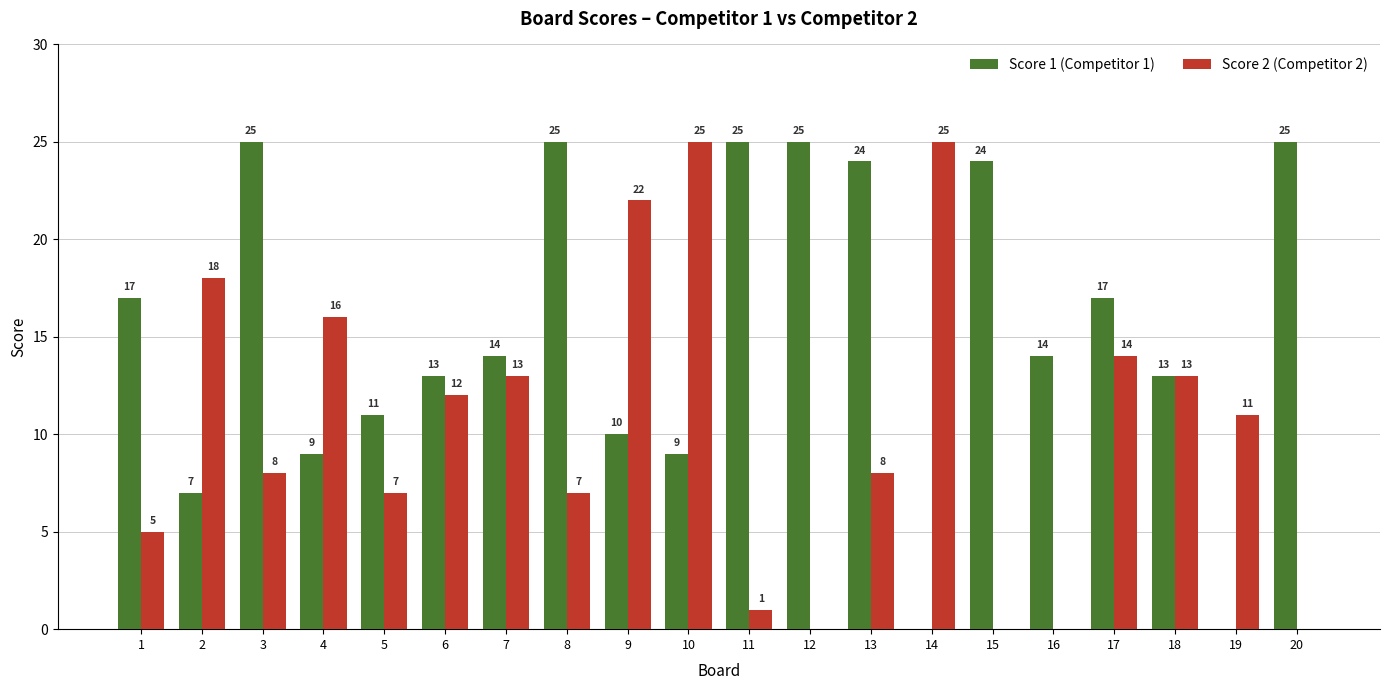

Is it true that Score 1 (Competitor 1) equals 34 at 3?

False